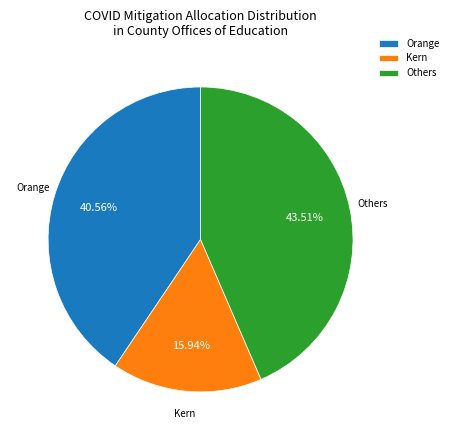

Do Others and Kern together represent more than half of the pie?

Yes